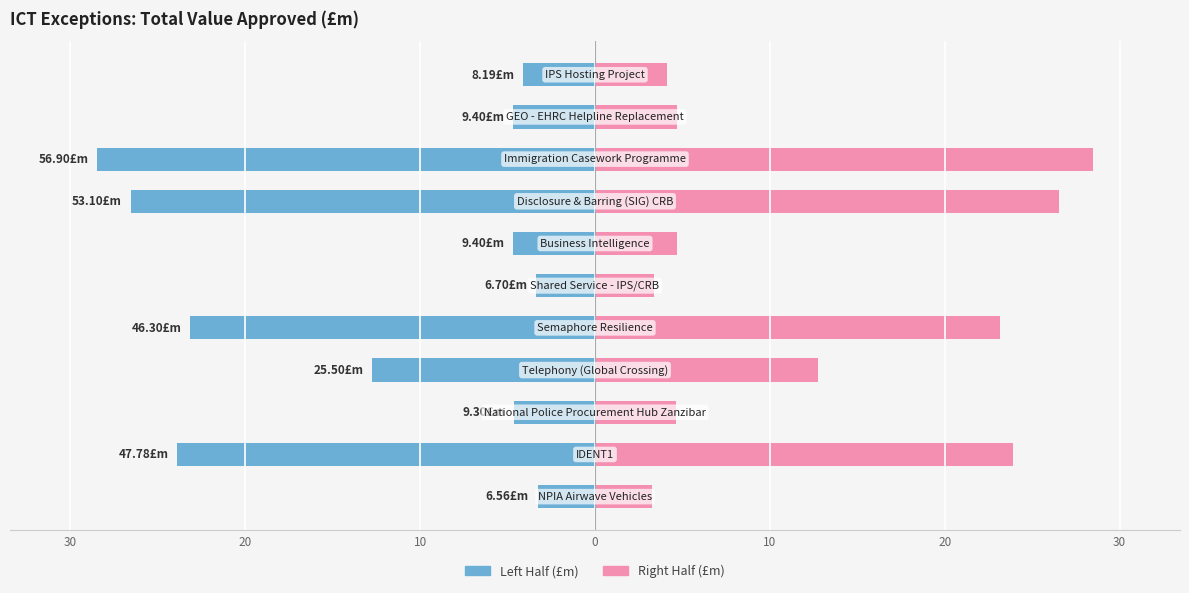

Rank the series by their average value, from highest to lowest.

Total Value (Right Half), Total Value (Left Half)